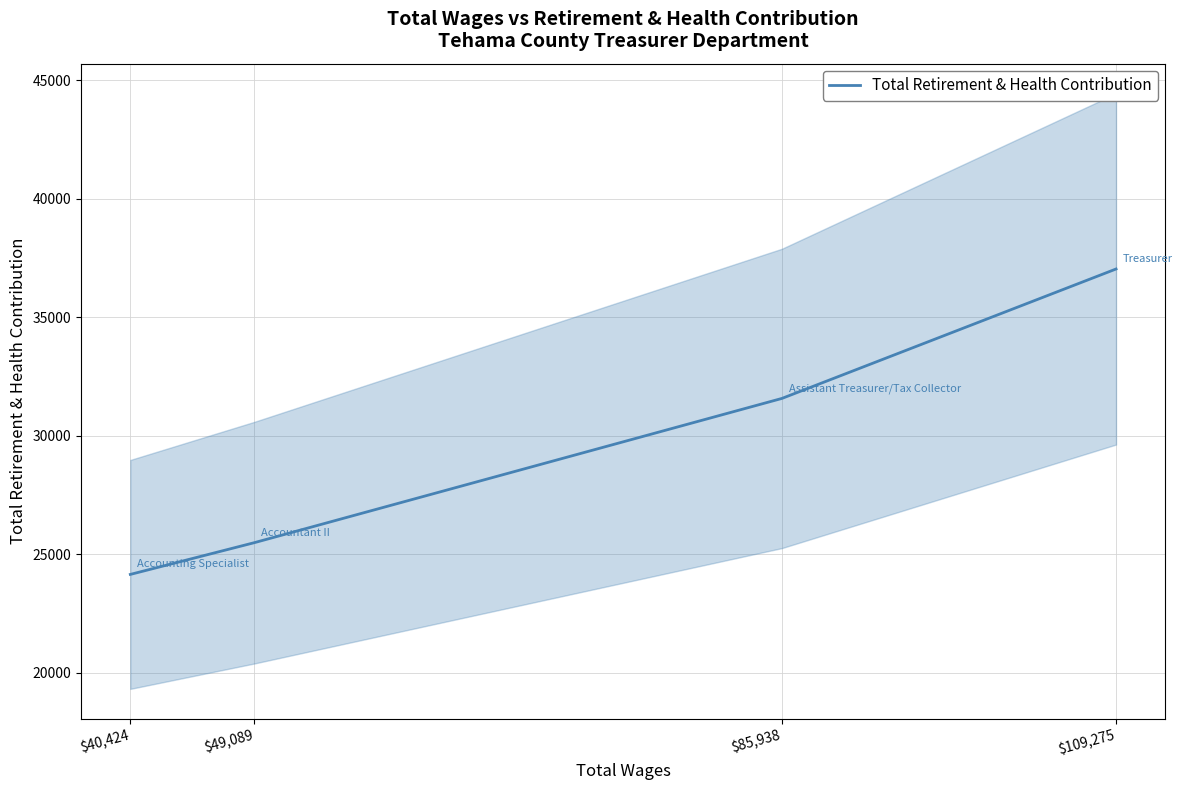

What is the greatest value displayed?

37043